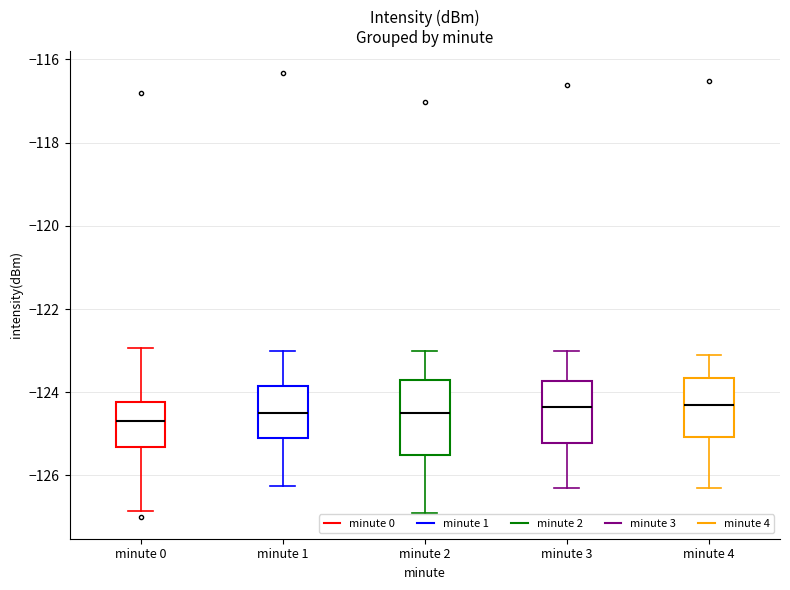

Reading left to right, read every box against the y-axis: the position of its median line, the range the box covers, and the ends of its whiskers. The values are not printed on the chart, so give them approximately, as read against the axis.

minute 0: median -124.8, box -125.4 to -124.2, whiskers -126.8 to -123.0
minute 1: median -124.4, box -125.2 to -123.8, whiskers -126.2 to -123.0
minute 2: median -124.6, box -125.6 to -123.8, whiskers -127.0 to -123.0
minute 3: median -124.4, box -125.2 to -123.8, whiskers -126.2 to -123.0
minute 4: median -124.4, box -125.0 to -123.6, whiskers -126.2 to -123.2